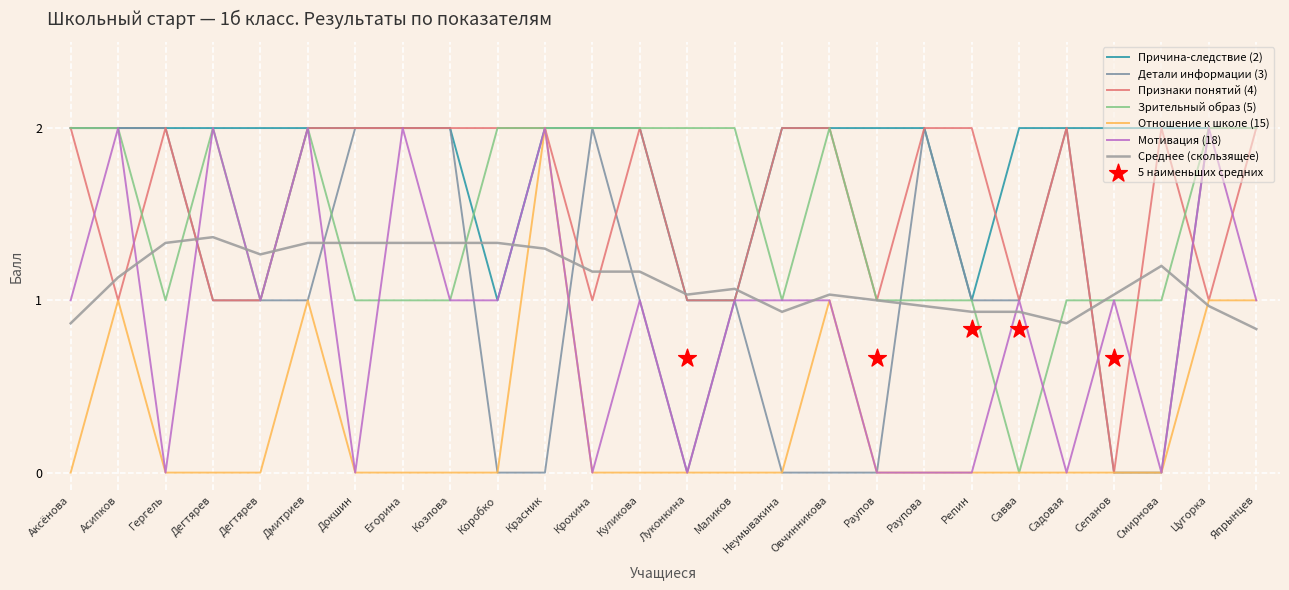

Which series contains the lowest Y value?

Детали информации (3)